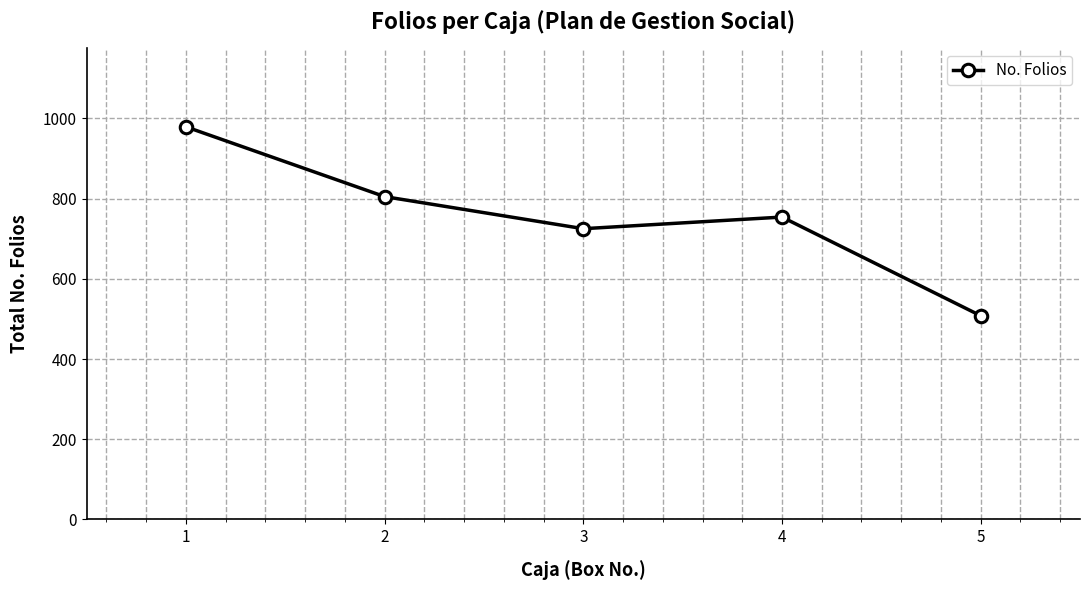

Does the chart have visible grid lines?

Yes